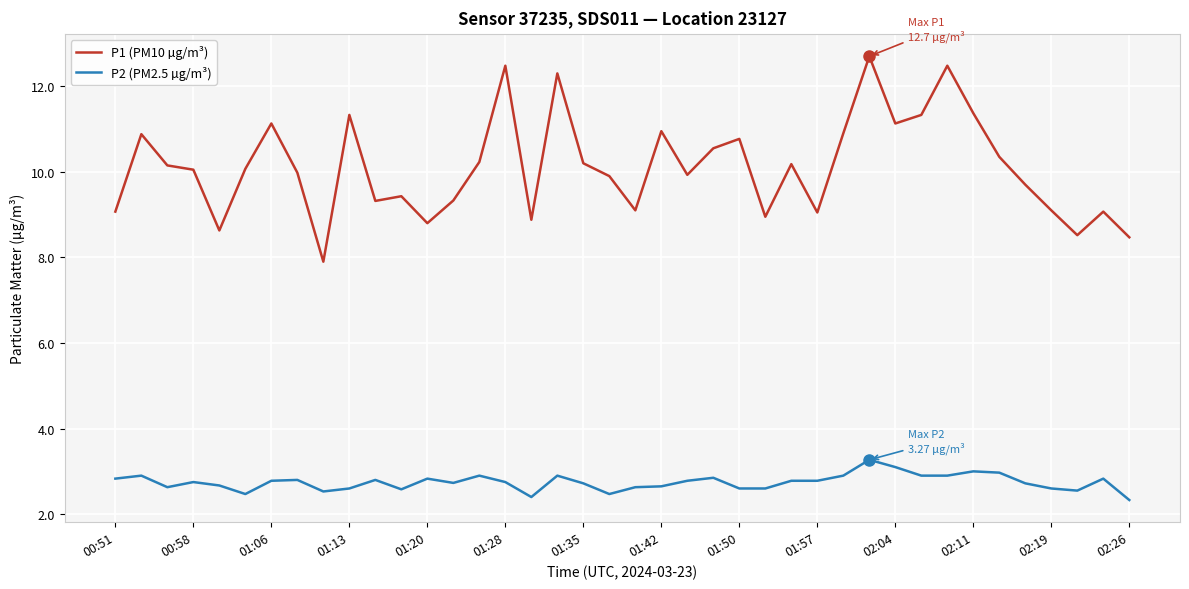

What is the greatest value displayed?

12.7